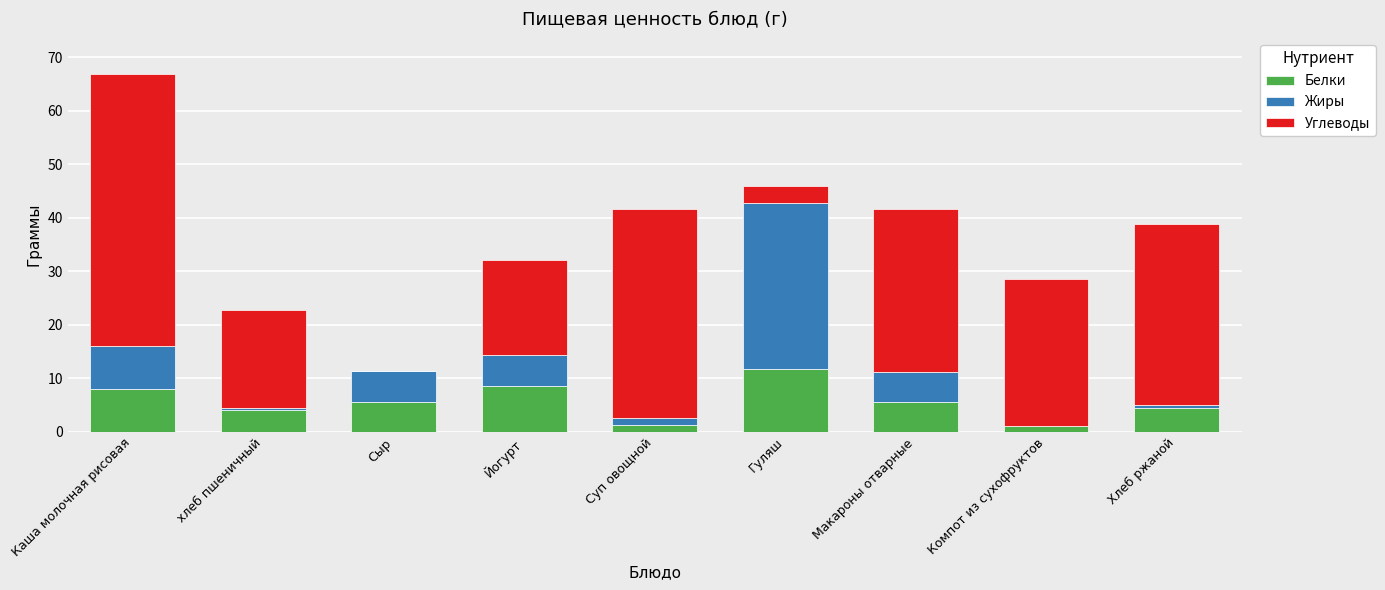

What is the total value across all series at Йогурт?

32.1